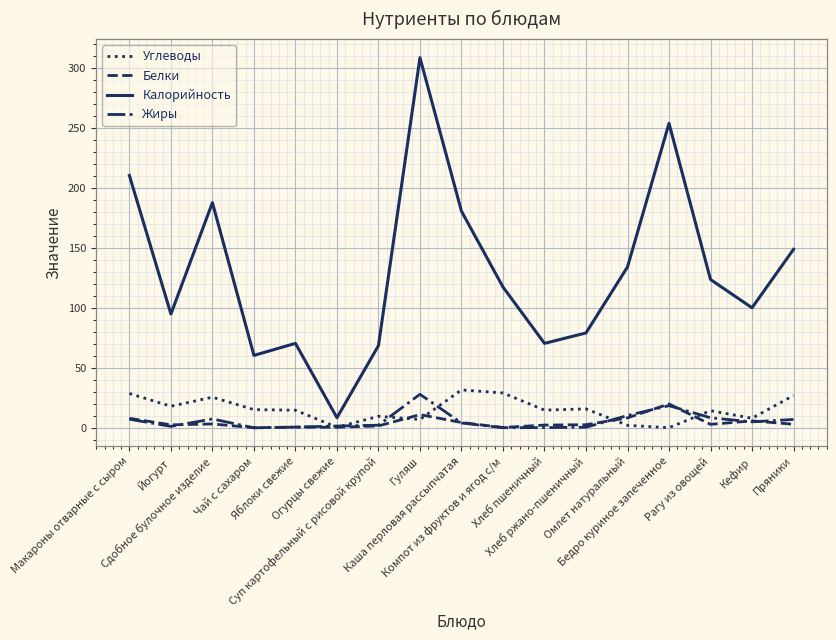

What is the highest value of the Жиры series?

28.0